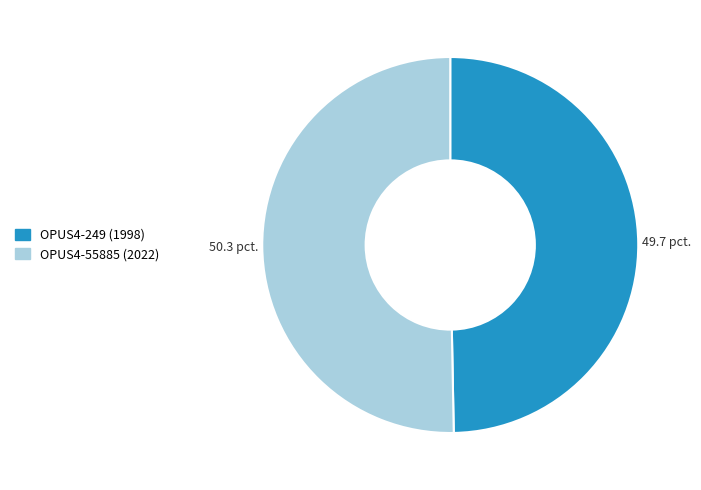

Which slice is the largest?

OPUS4-55885